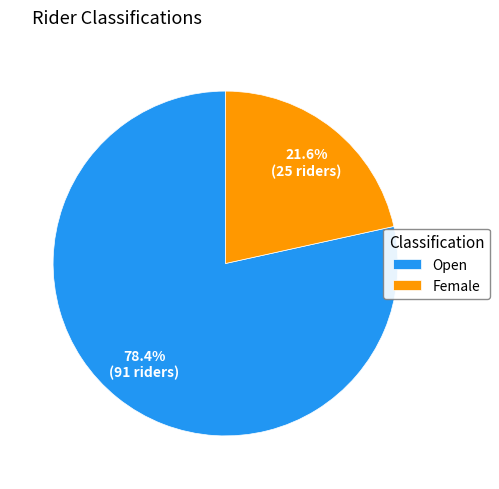

Rank the categories by value from highest to lowest.

Open, Female